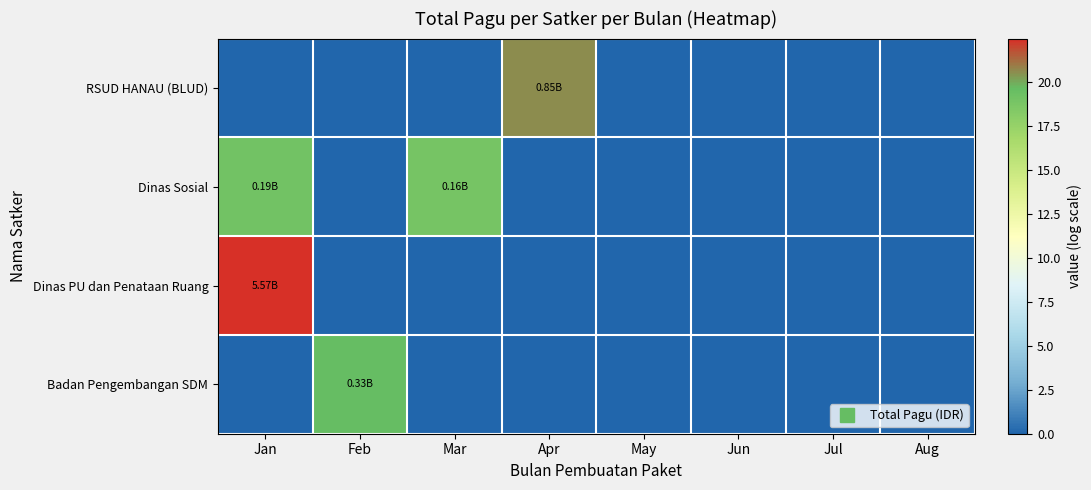

How many series are shown in this chart?

4